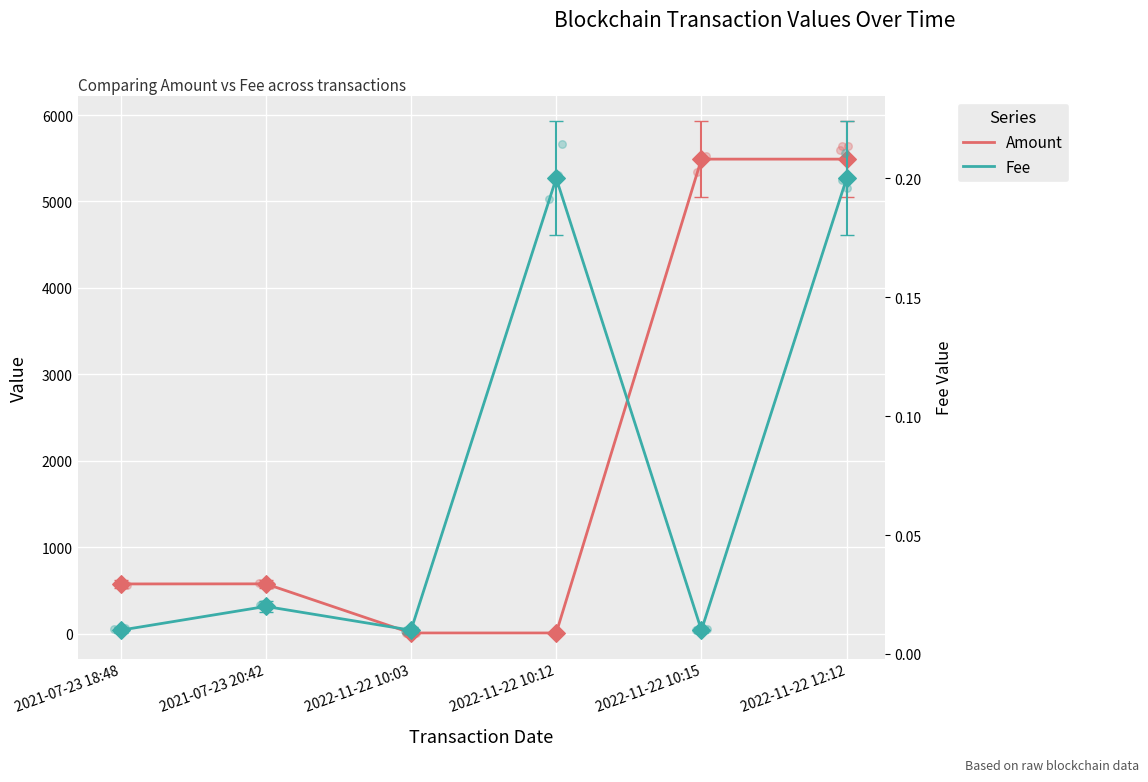

Which series reaches the maximum Y coordinate?

Amount